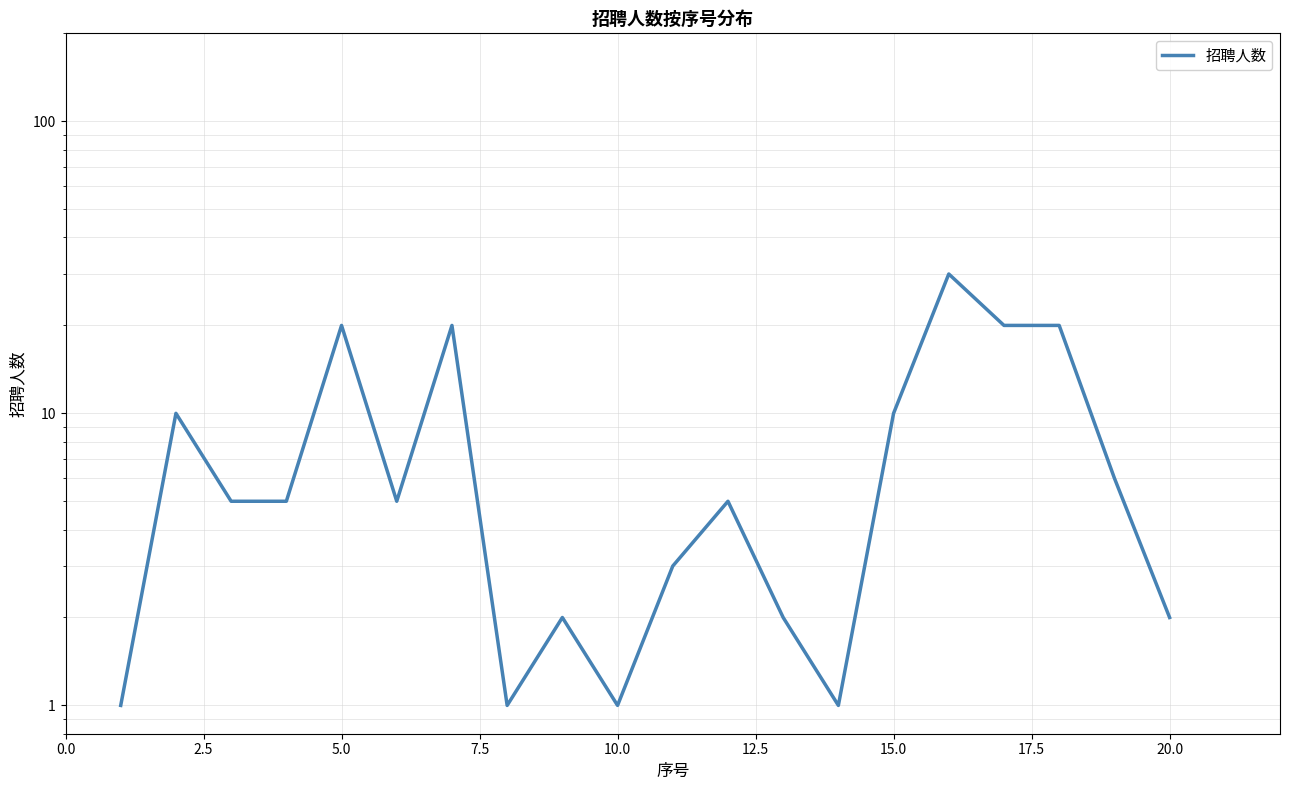

How many points are higher than both their immediate neighbors (excluding endpoints)?

6